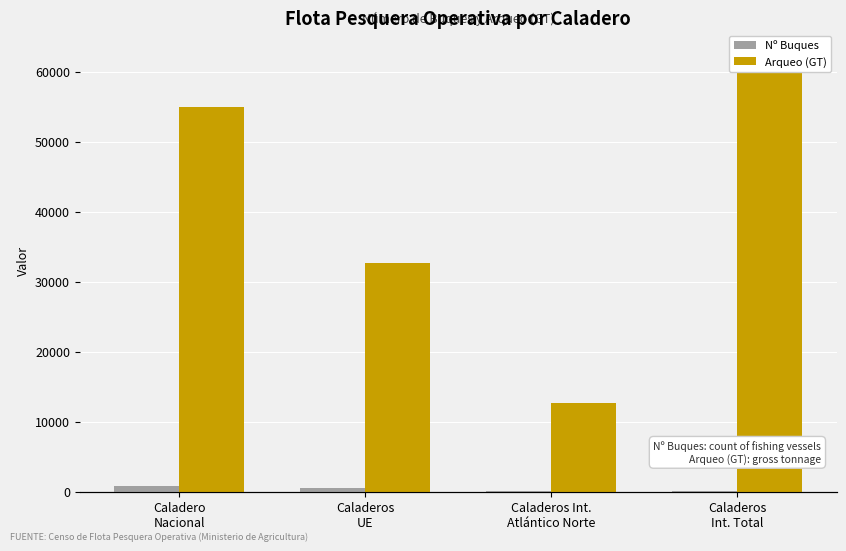

What is the difference between the Arqueo (GT) values at Caladero
Nacional and Caladeros
Int. Total?

7888